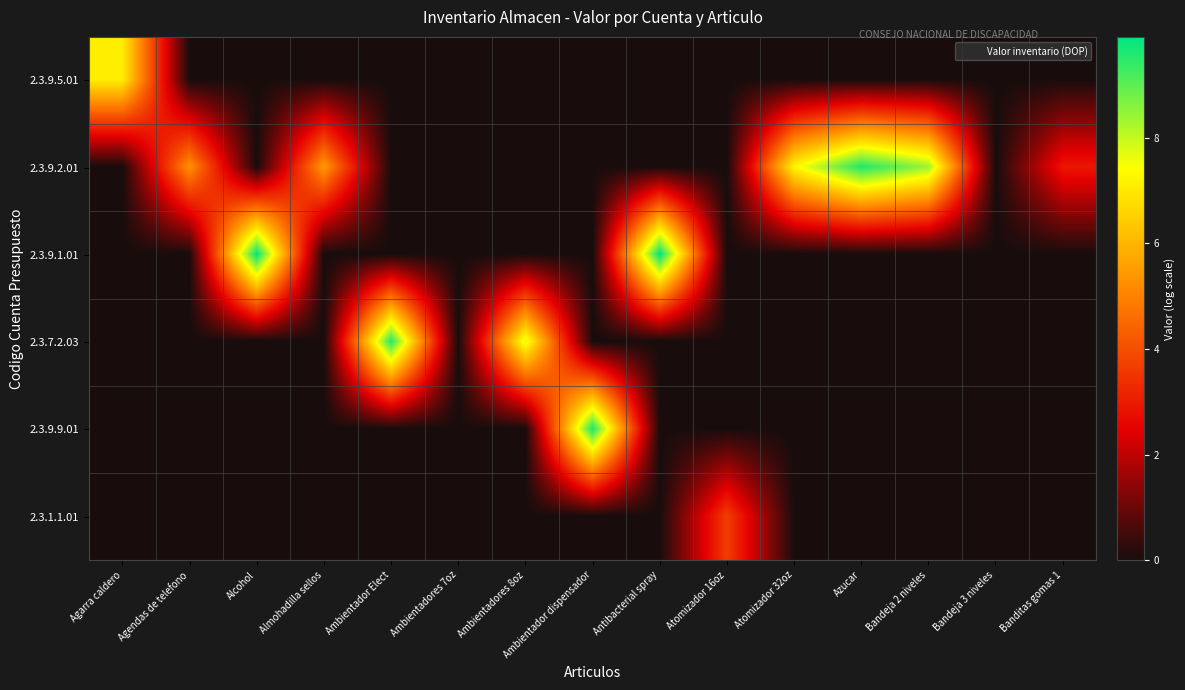

At which category is the sum across all series the highest?

Antibacterial spray